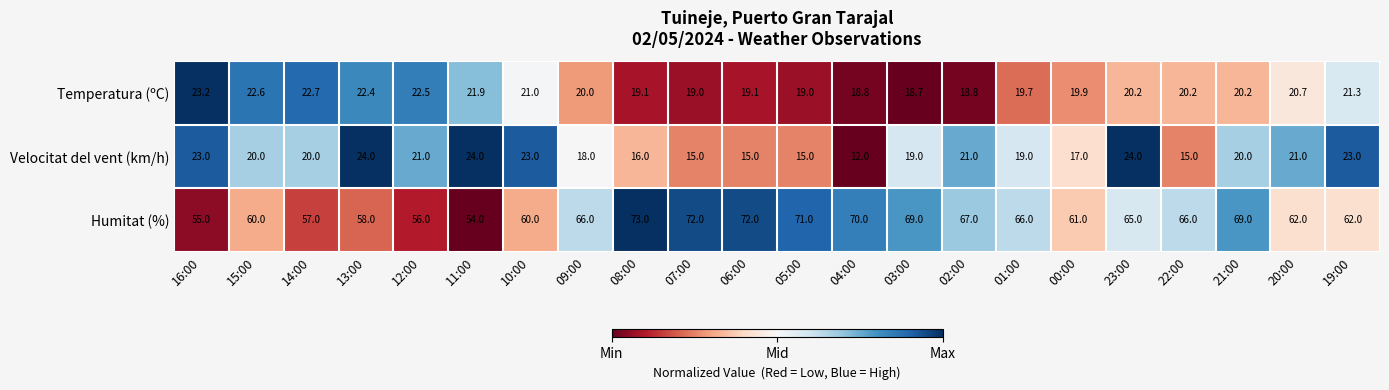

What is the average value of the Humitat (%) series?

64.1